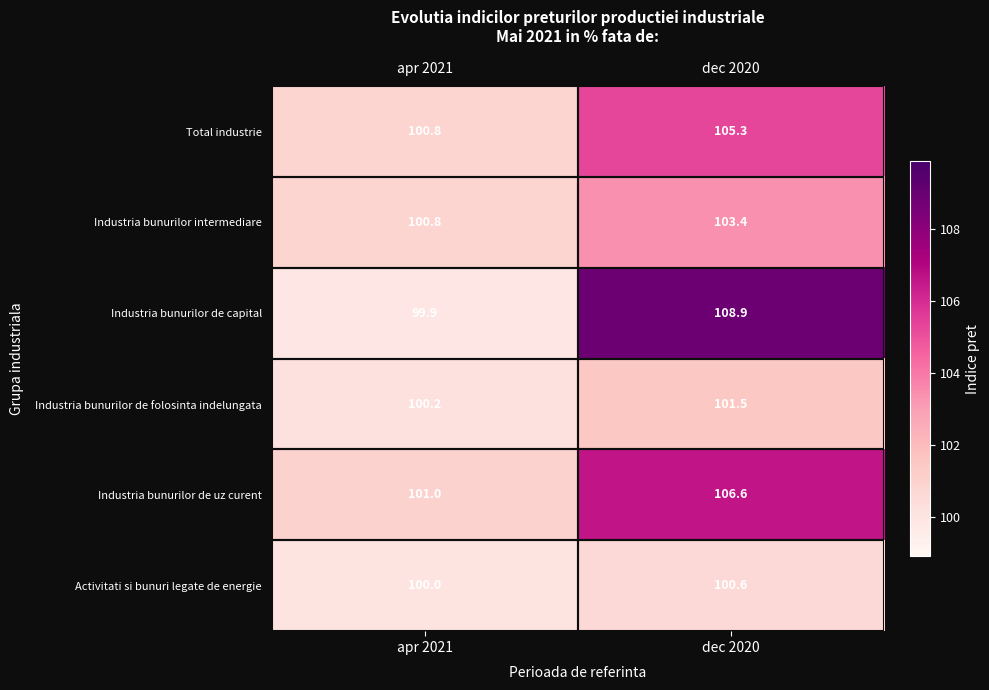

How many values in the Industria bunurilor de uz curent series are below 106?

1